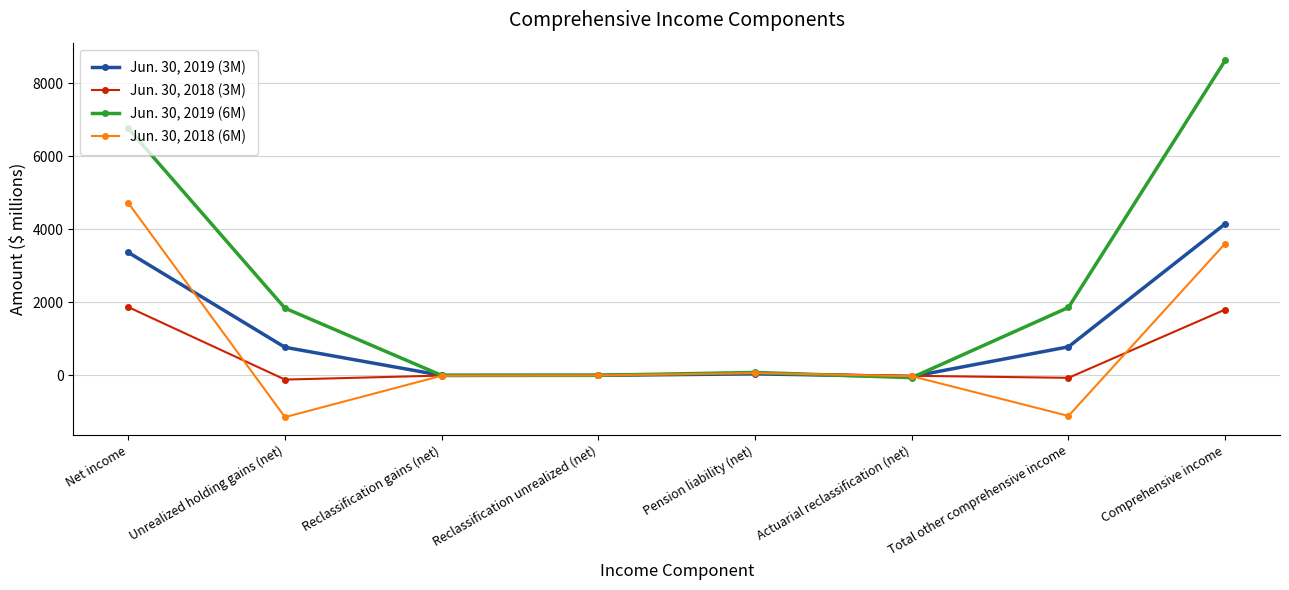

The value of Jun. 30, 2018 (6M) at Total other comprehensive income is -578. True or false?

False